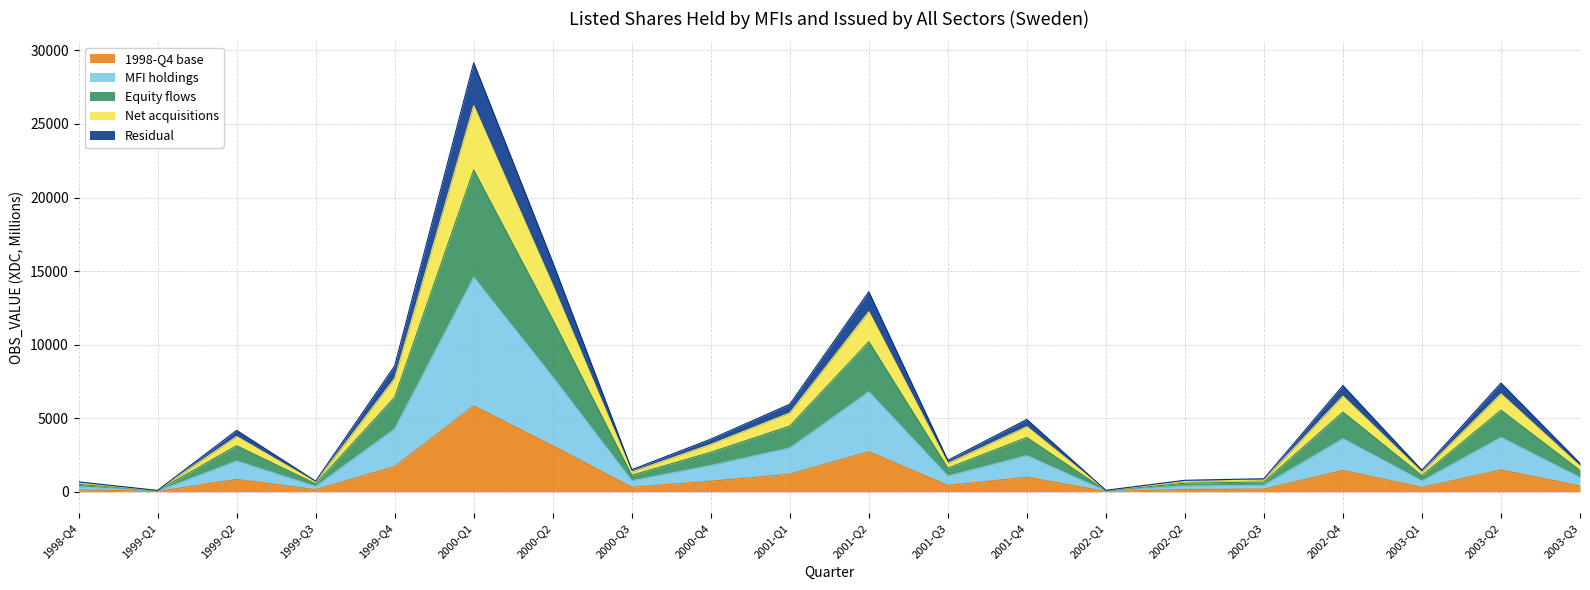

How many interior local valleys (lower than both neighbors) does the data have?

6